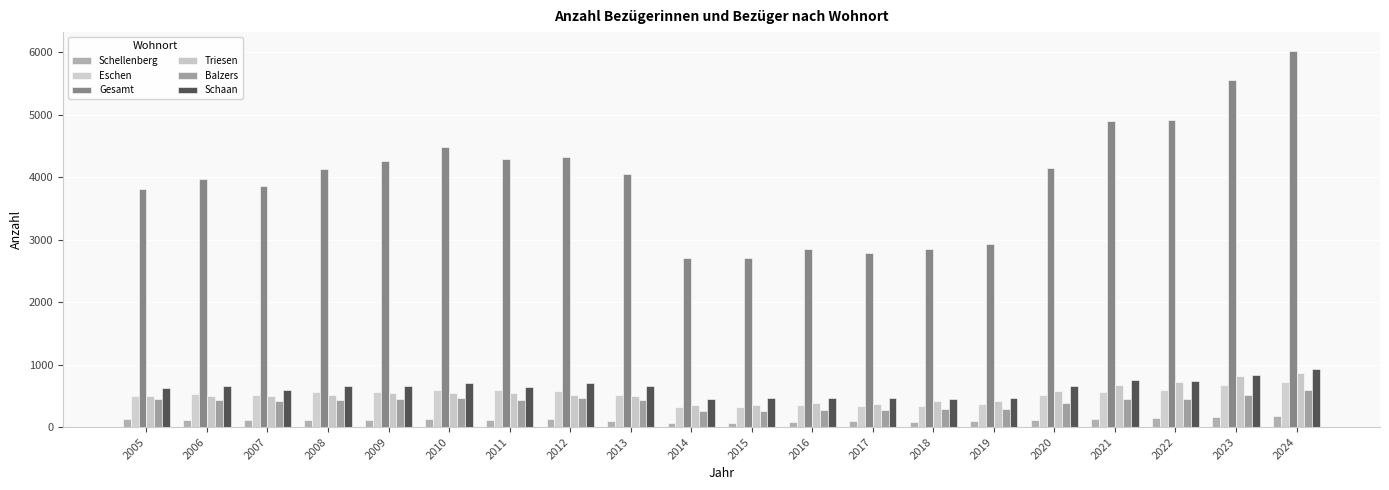

Reading left to right, transcribe all the data shown in this chart.

Schellenberg: 124	119	110	119	115	135	120	122	101	60	72	75	96	85	96	119	134	150	161	183
Eschen: 500	533	517	554	566	592	601	571	507	315	327	350	344	340	373	511	569	594	668	725
Gesamt: 3816	3971	3866	4131	4262	4483	4288	4322	4055	2708	2708	2848	2788	2857	2937	4143	4897	4908	5560	6021
Triesen: 505	499	496	509	543	542	551	516	505	359	355	391	374	411	417	575	669	718	810	859
Balzers: 450	432	417	440	450	467	440	458	434	264	262	269	275	283	282	384	457	455	514	589
Schaan: 625	655	591	660	654	707	647	711	654	450	462	463	468	448	458	650	755	742	841	927